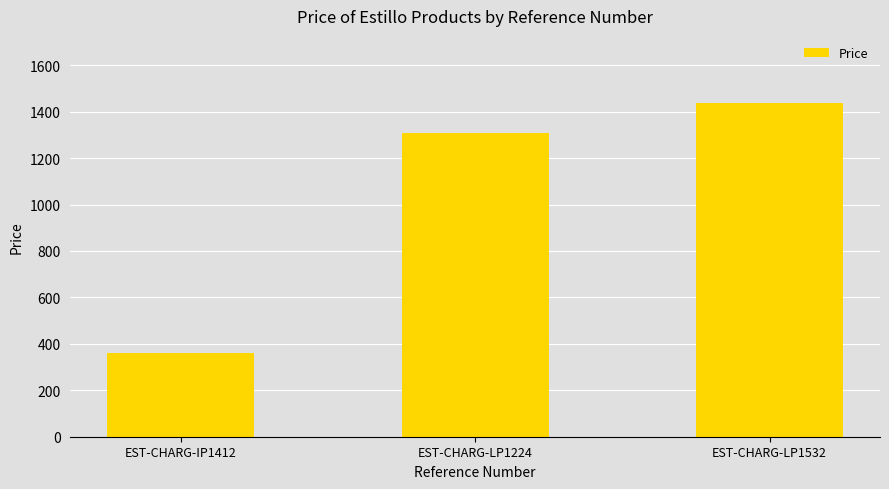

How many series are shown in this chart?

1